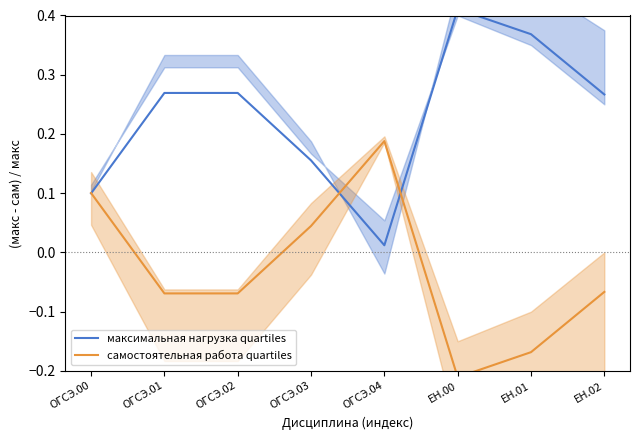

The максимальная нагрузка quartiles series shows 0.2 at ОГСЭ.03. True or false?

True